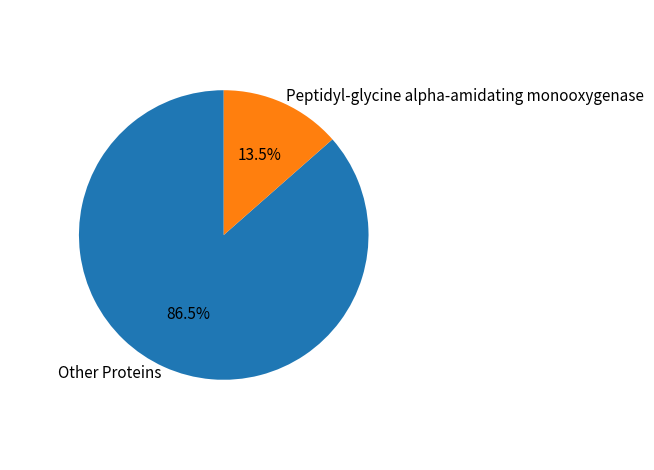

Is the sum of Other Proteins and Peptidyl-glycine alpha-amidating monooxygenase greater than half?

Yes